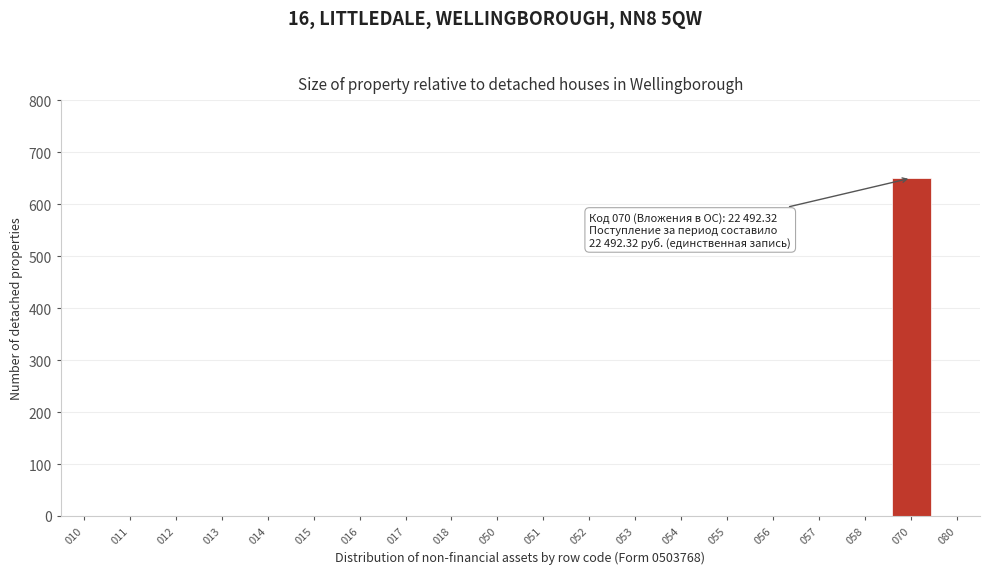

Reading left to right, extract all data points from this chart.

010=0	011=0	012=0	013=0	014=0	015=0	016=0	017=0	018=0	050=0	051=0	052=0	053=0	054=0	055=0	056=0	057=0	058=0	070=650	080=0